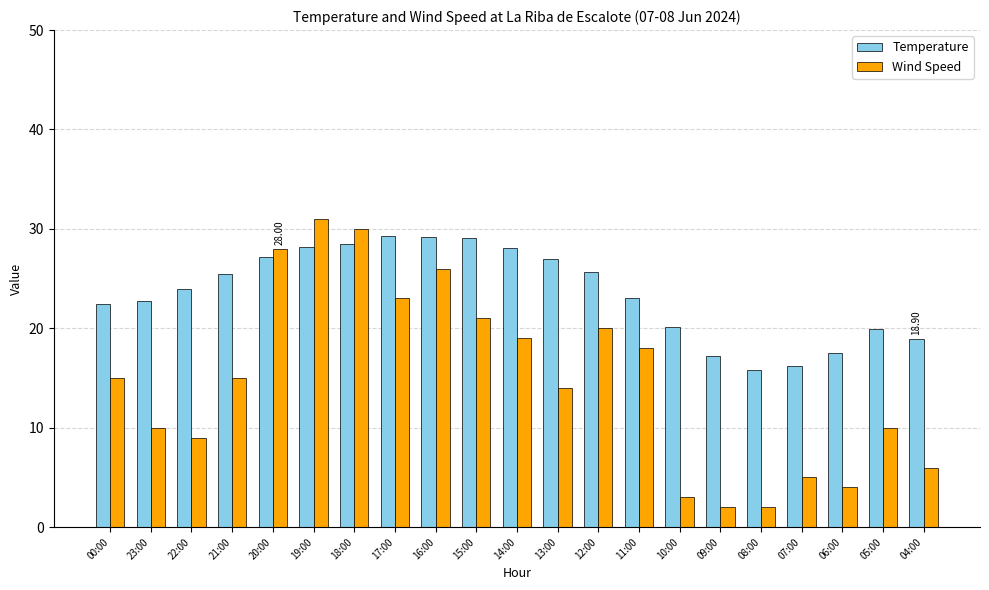

Count the number of data series in this chart.

2